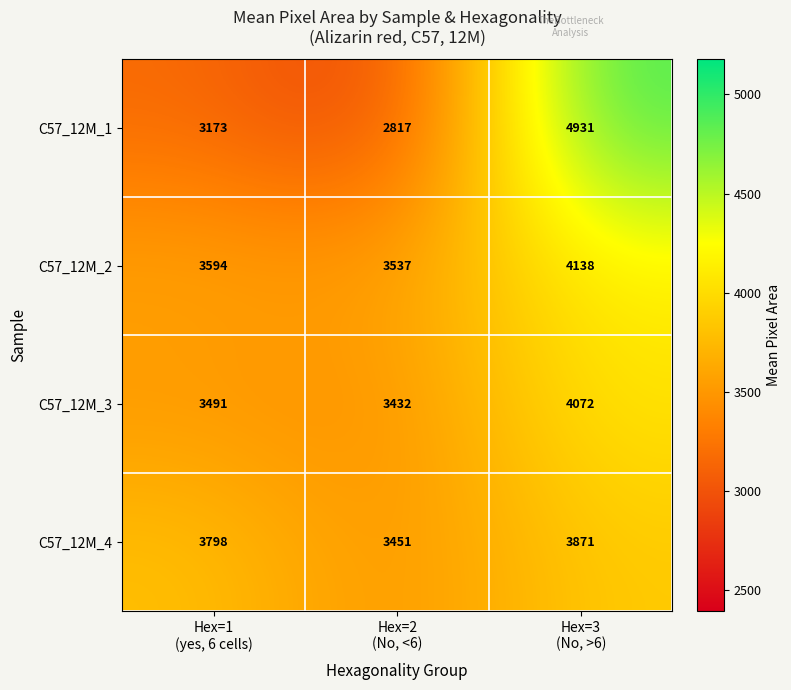

Reading right to left, transcribe all the data shown in this chart.

C57_12M_1: 4931	2817	3173
C57_12M_2: 4138	3537	3594
C57_12M_3: 4072	3432	3491
C57_12M_4: 3871	3451	3798